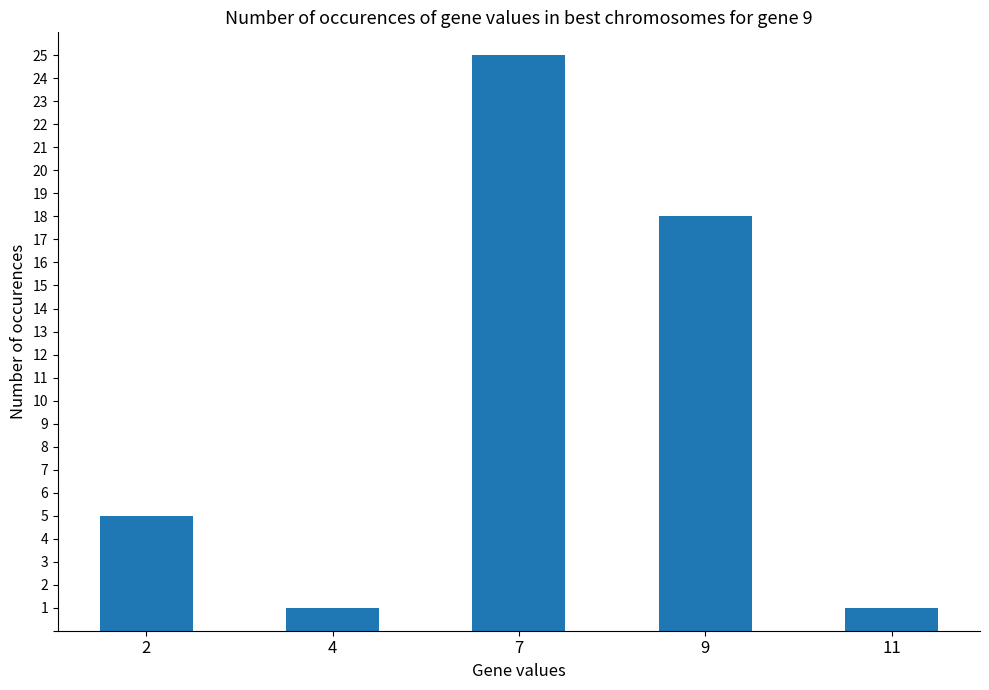

Count the values in the range 1 to 18.

4